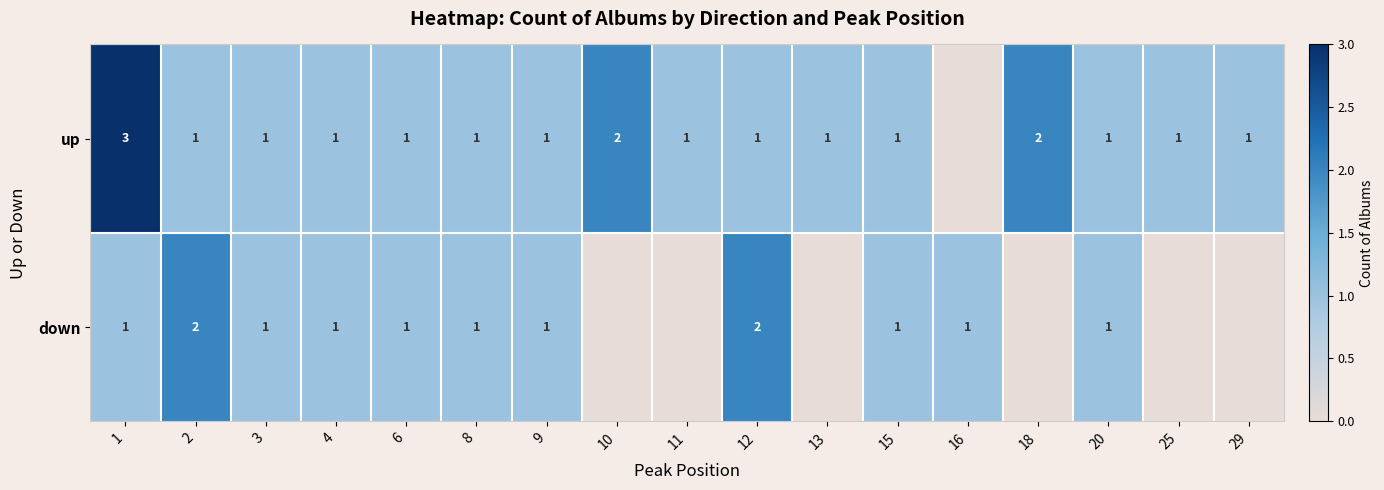

Is the value of down at 8 greater than the value of up at 1?

No